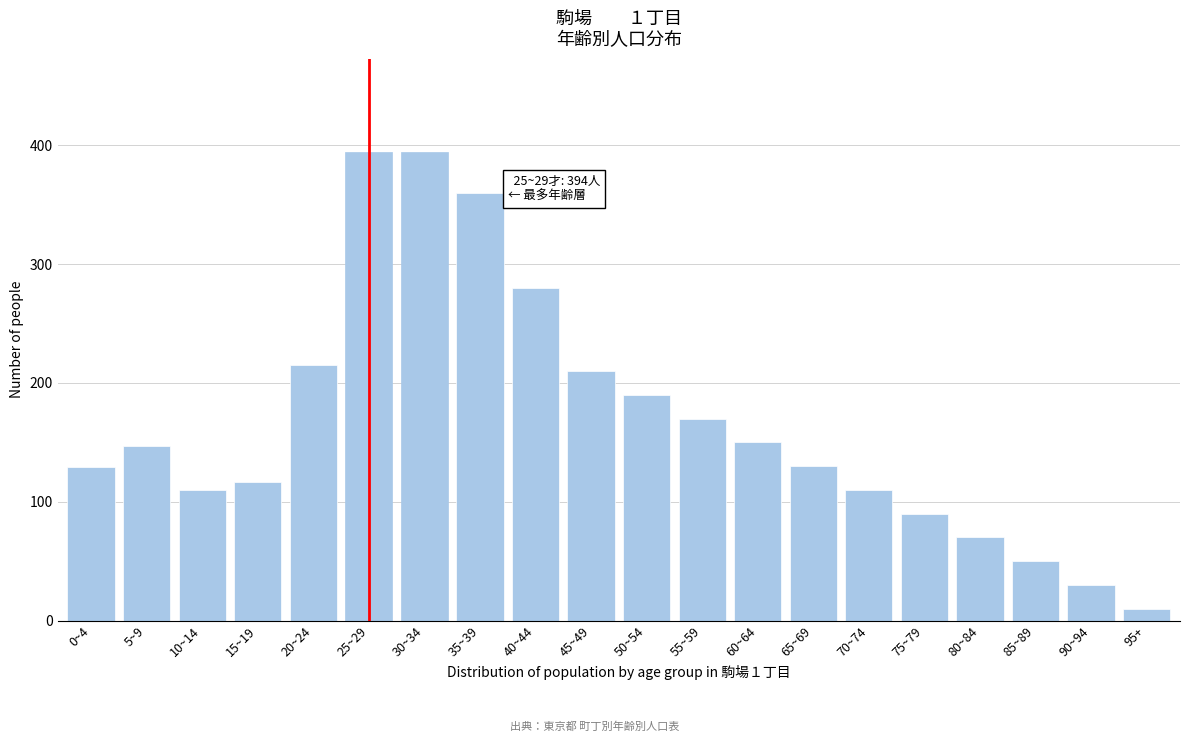

What is the label of the 12th bar from the right?

40~44